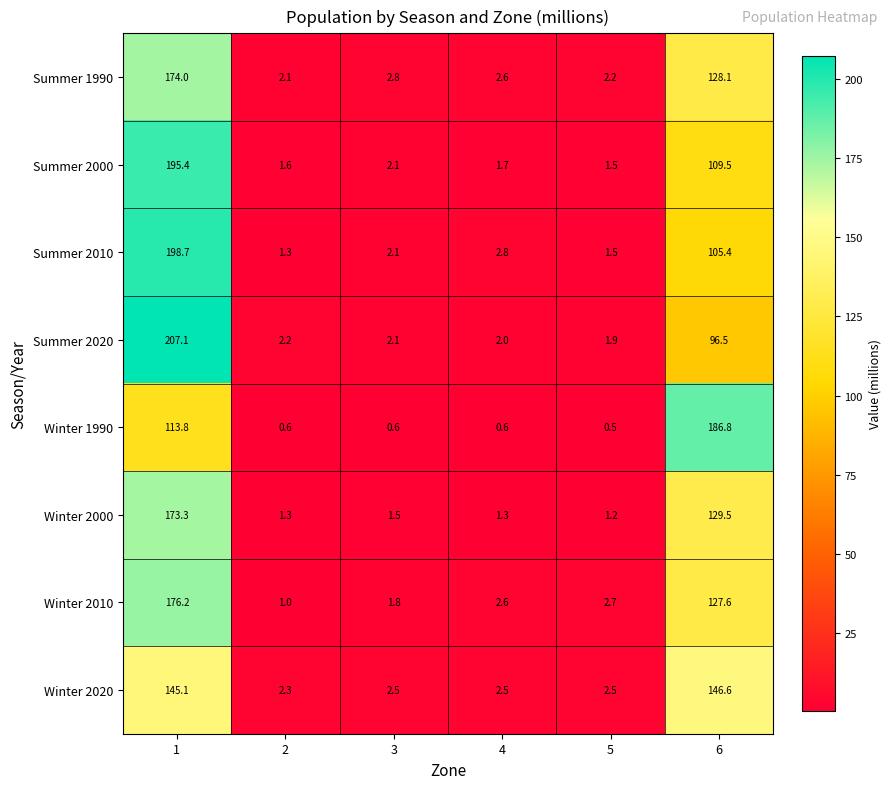

What value does the Summer 2000 series have at 1?

195.4